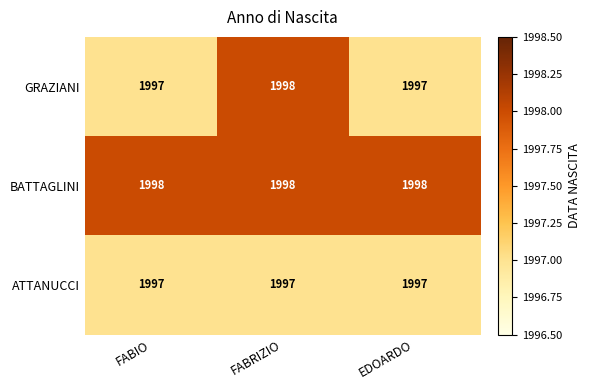

At which category is the sum across all series the highest?

FABRIZIO